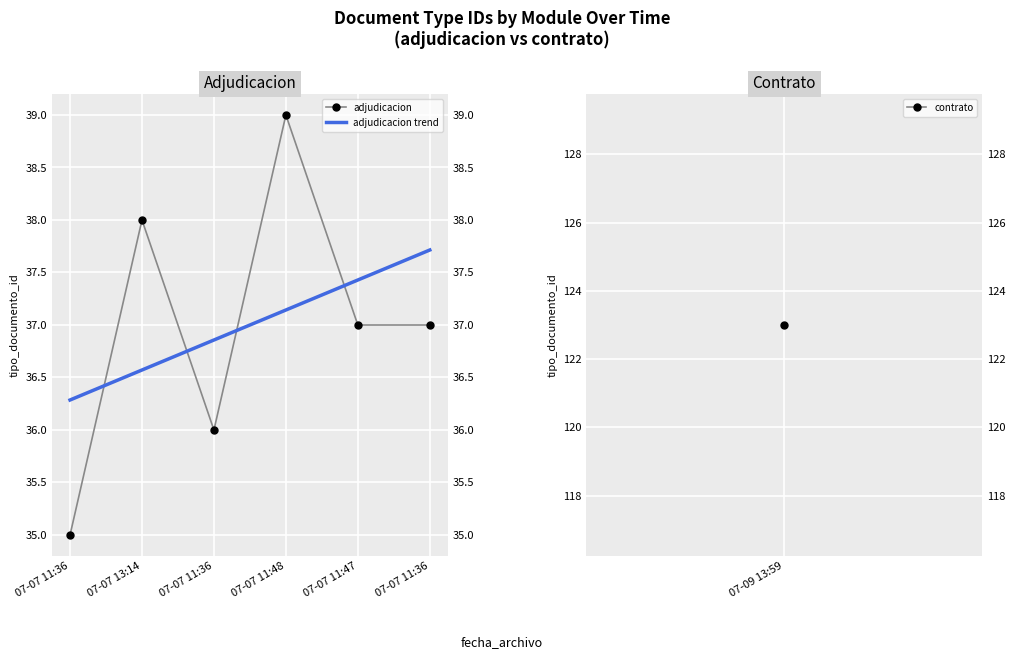

True or false: adjudicacion trend has a value of 37.7 at 07-07 11:36.

True